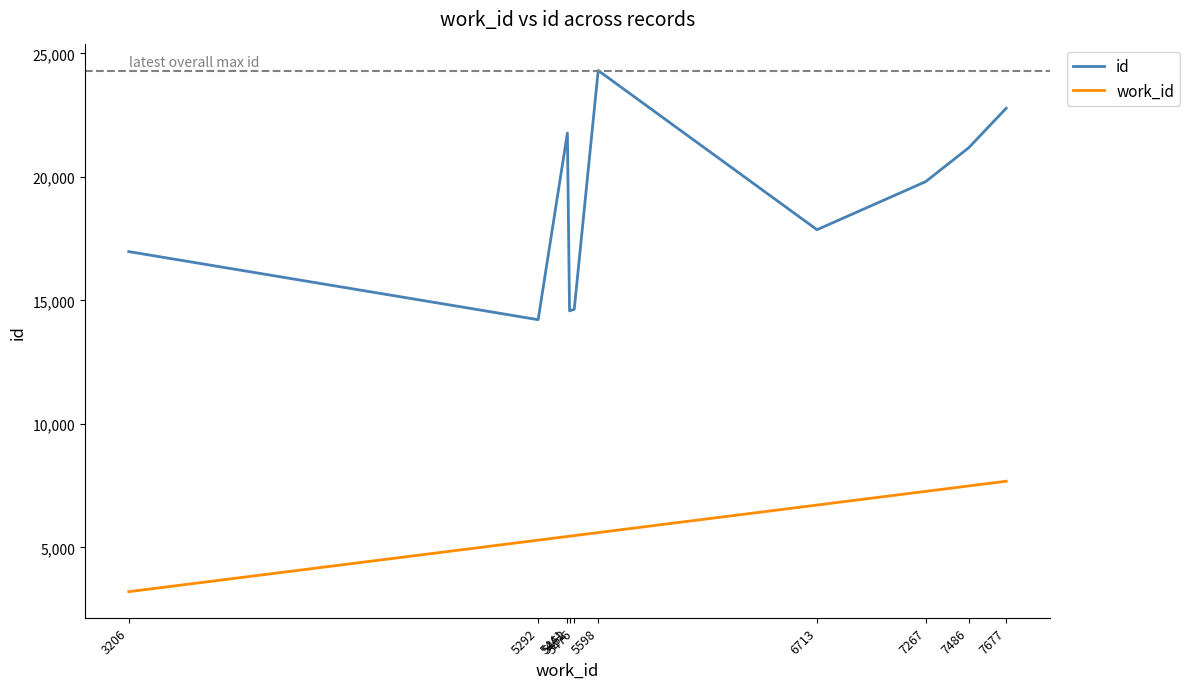

Which series has the widest spread of values?

id